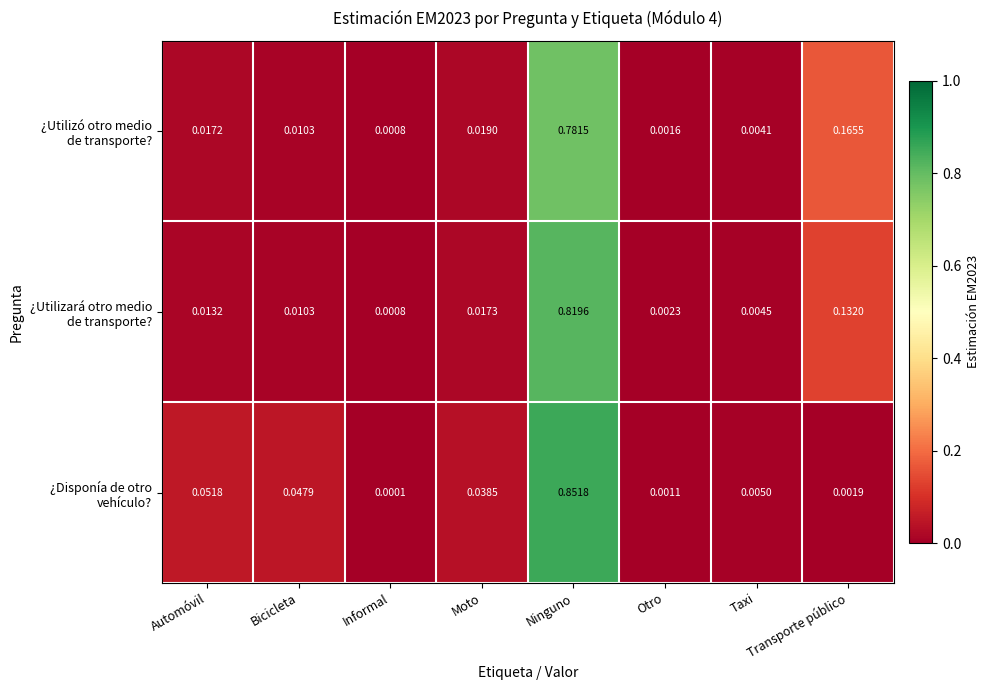

Which label corresponds to the largest value in the chart?

Ninguno